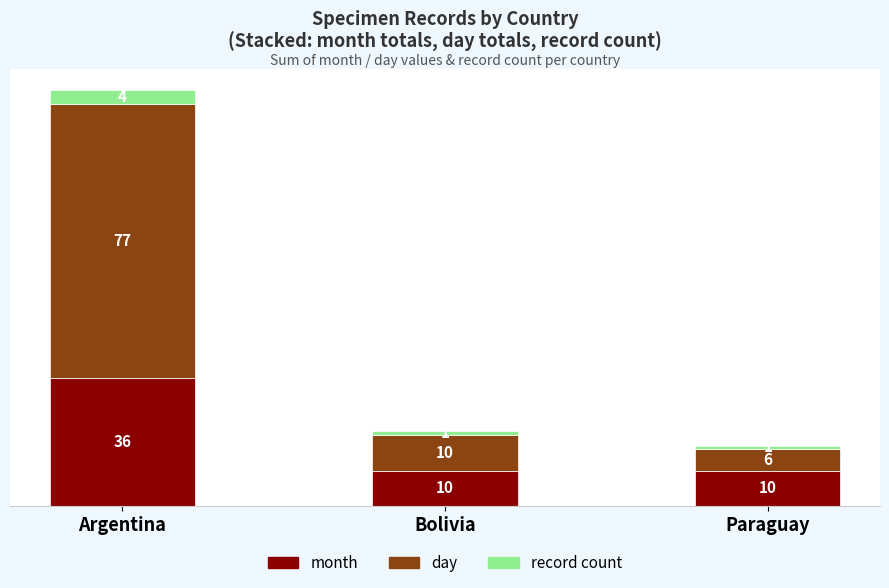

Reading right to left, what are the values for month?

Paraguay=10	Bolivia=10	Argentina=36